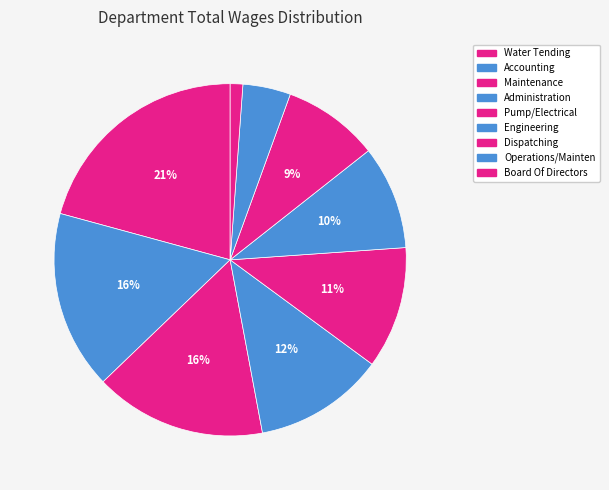

To the nearest percent, what is the average slice percentage?

11%